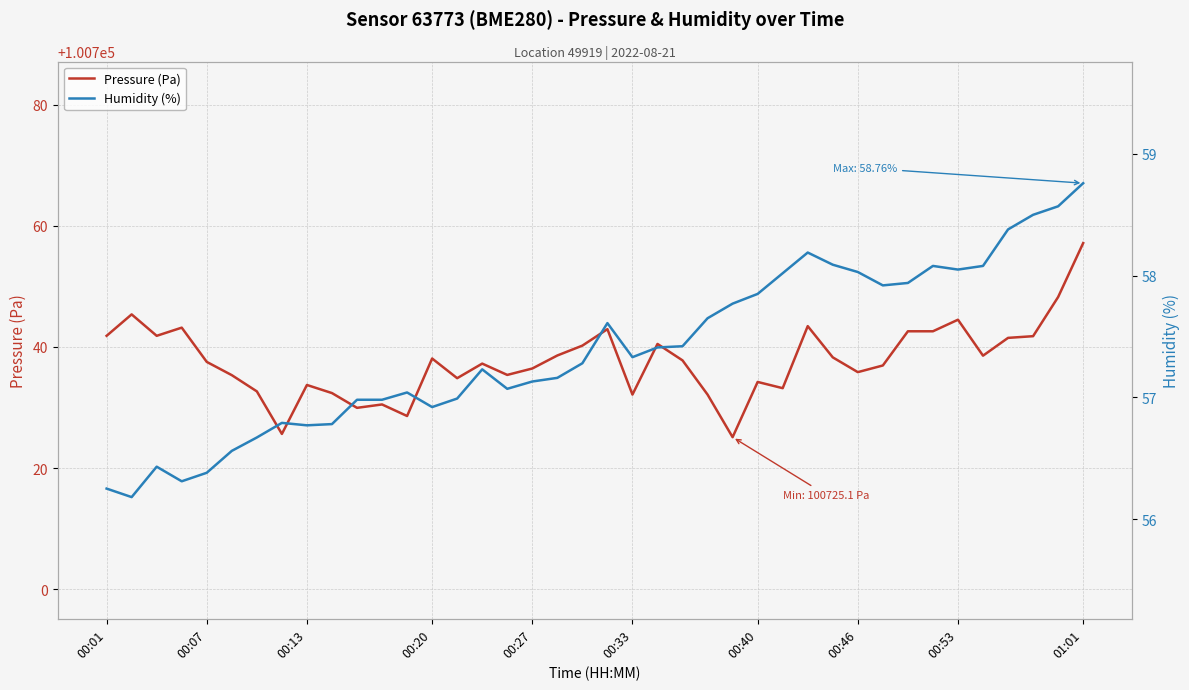

What is the maximum value for Pressure (Pa)?

100757.2